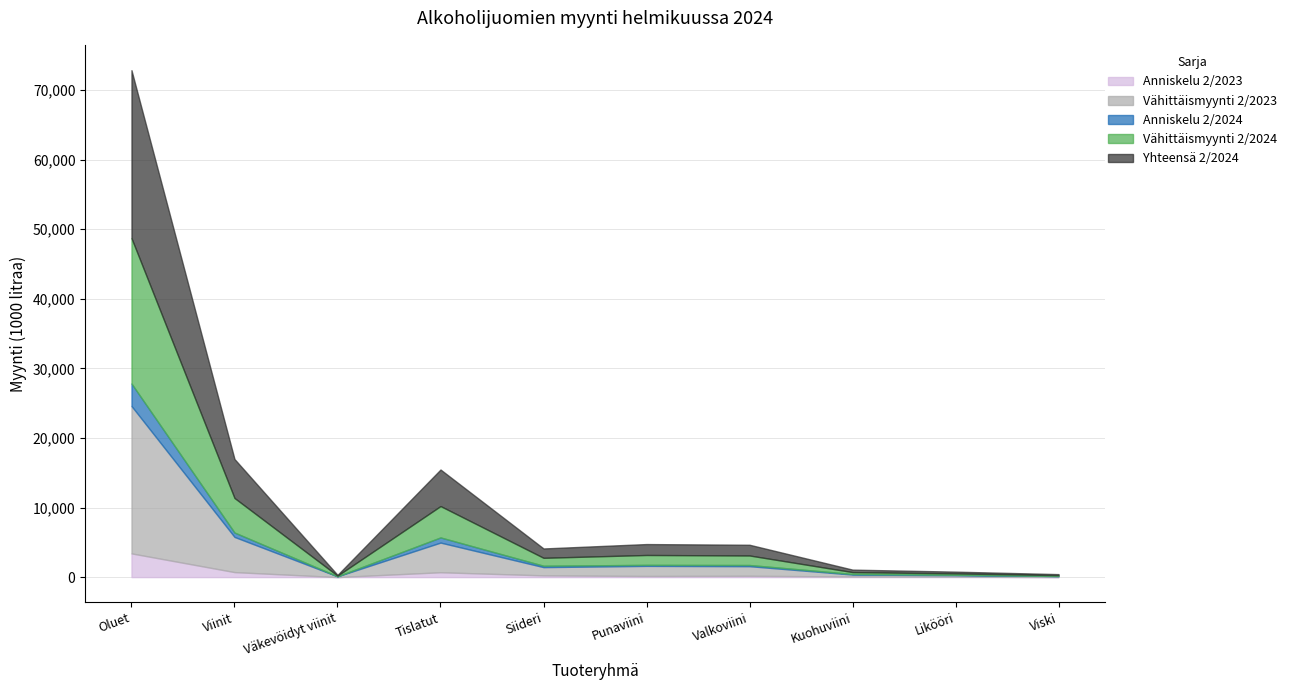

Does the chart have visible grid lines?

Yes